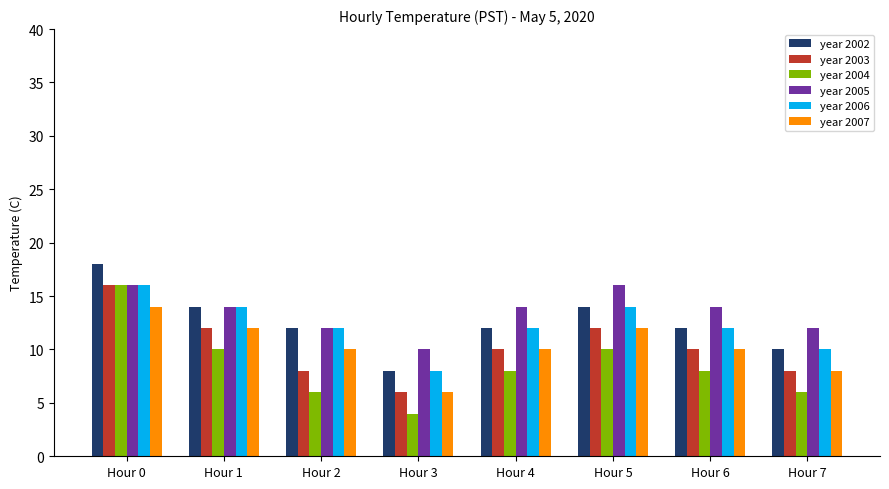

What is the difference between the year 2004 values at Hour 6 and Hour 2?

2.0